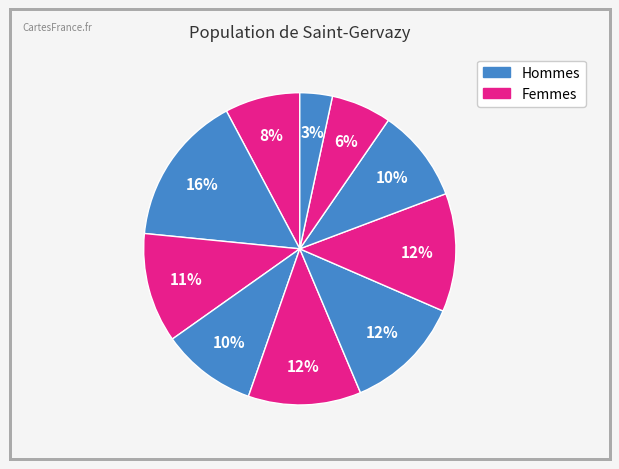

How many segments does this pie chart have?

10